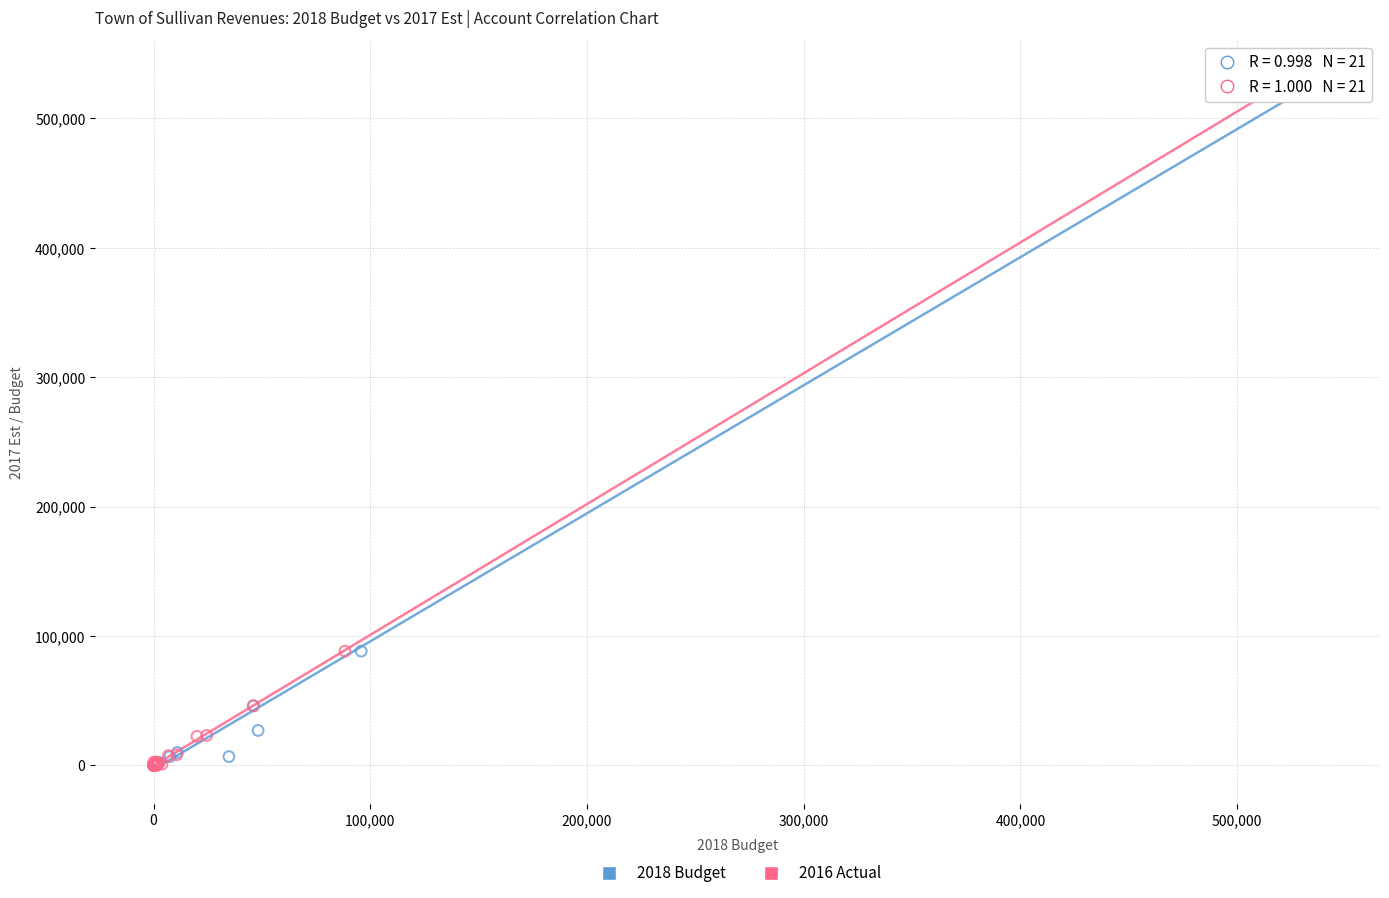

What are all the series names shown in the legend?

2018 Budget, 2016 Actual